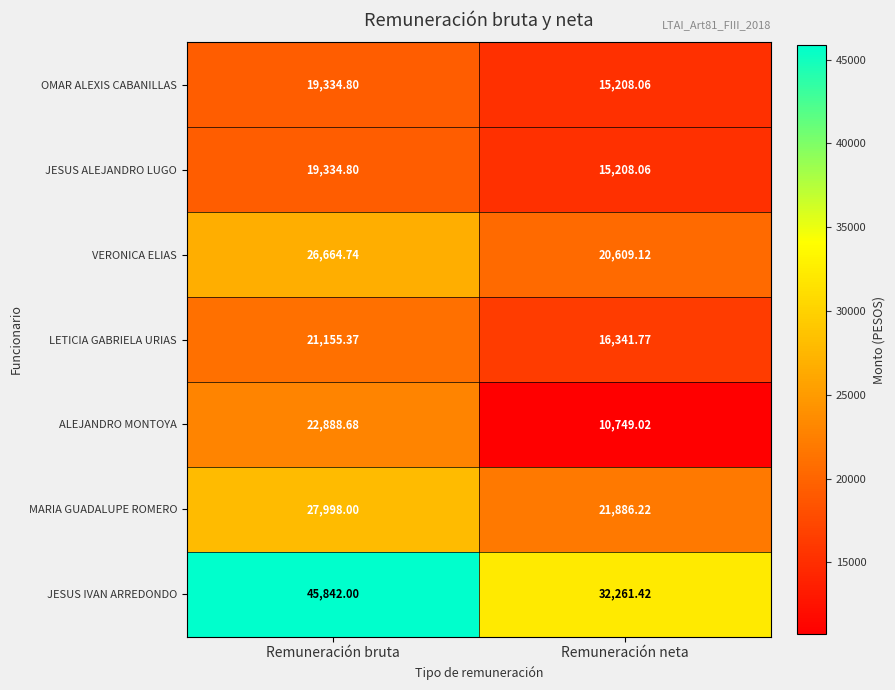

Which series has the largest total across all categories?

JESUS IVAN ARREDONDO